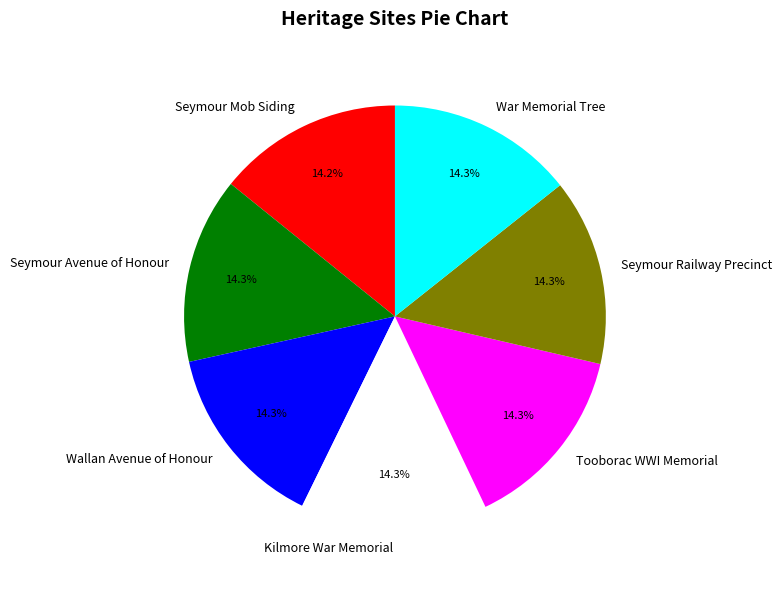

Combined, do Kilmore War Memorial and War Memorial Tree account for over 50%?

No